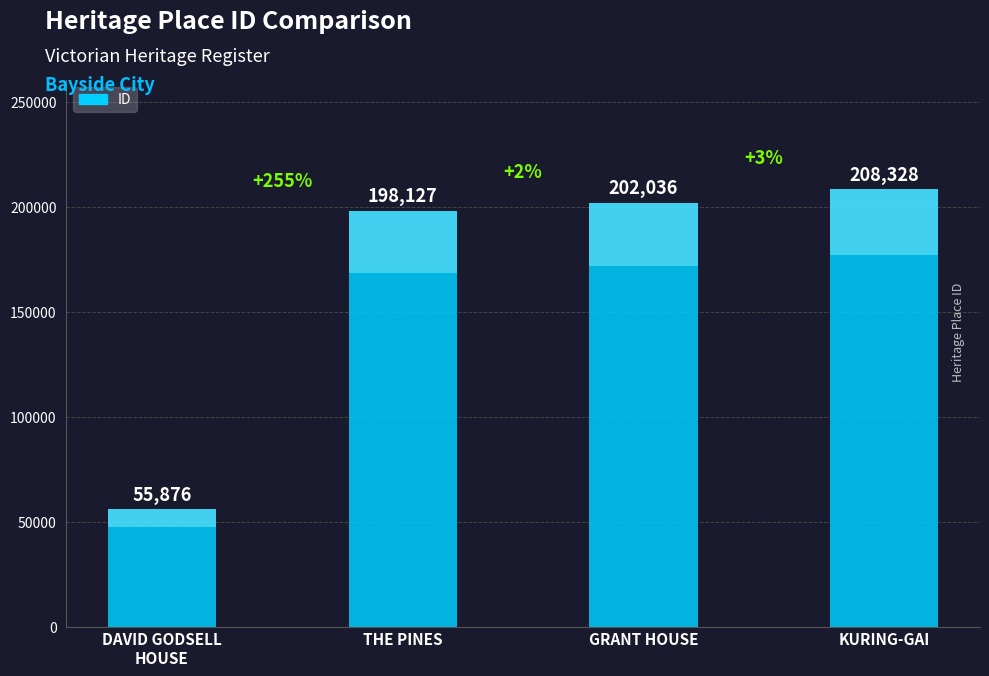

Reading left to right, list all the values displayed in this chart.

DAVID GODSELL
HOUSE=55876	THE PINES=198127	GRANT HOUSE=202036	KURING-GAI=208328